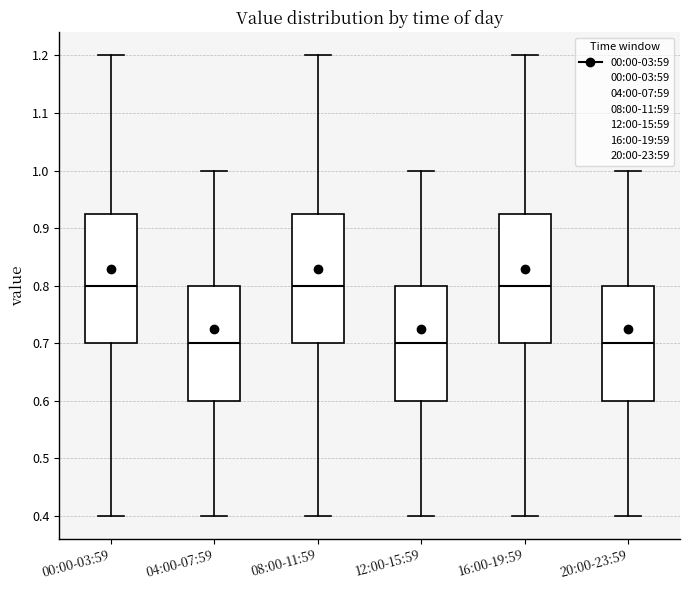

Where does the upper whisker of the box for 12:00-15:59 end on the y-axis? The values are not printed on the chart, so give them approximately, as read against the axis.

1.00